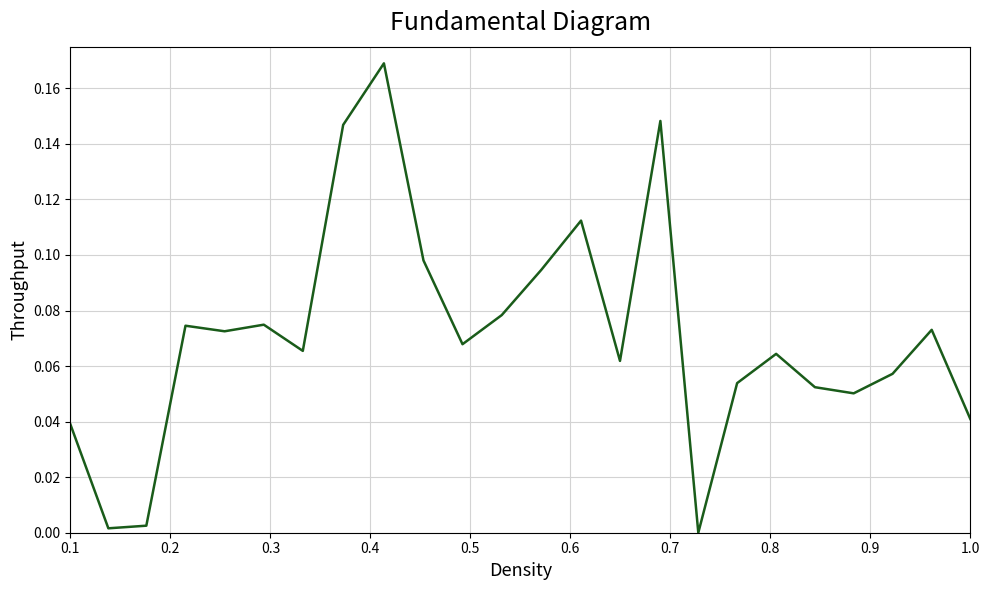

Does the chart display data point markers on the line(s)?

No